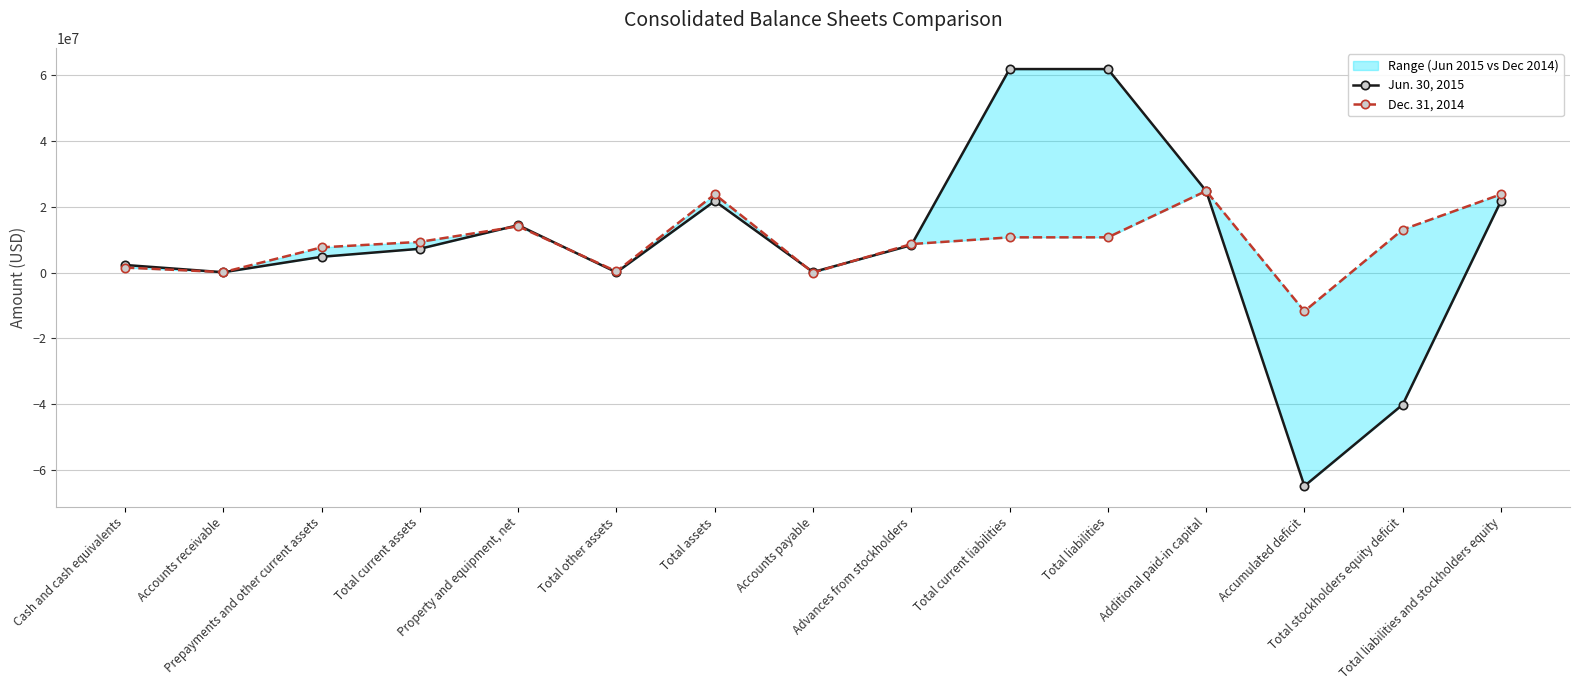

Rank the categories by Jun. 30, 2015 value from lowest to highest.

Accumulated deficit, Total stockholders equity deficit, Total other assets, Accounts receivable, Accounts payable, Cash and cash equivalents, Prepayments and other current assets, Total current assets, Advances from stockholders, Property and equipment, net, Total assets, Total liabilities and stockholders equity, Additional paid-in capital, Total current liabilities, Total liabilities